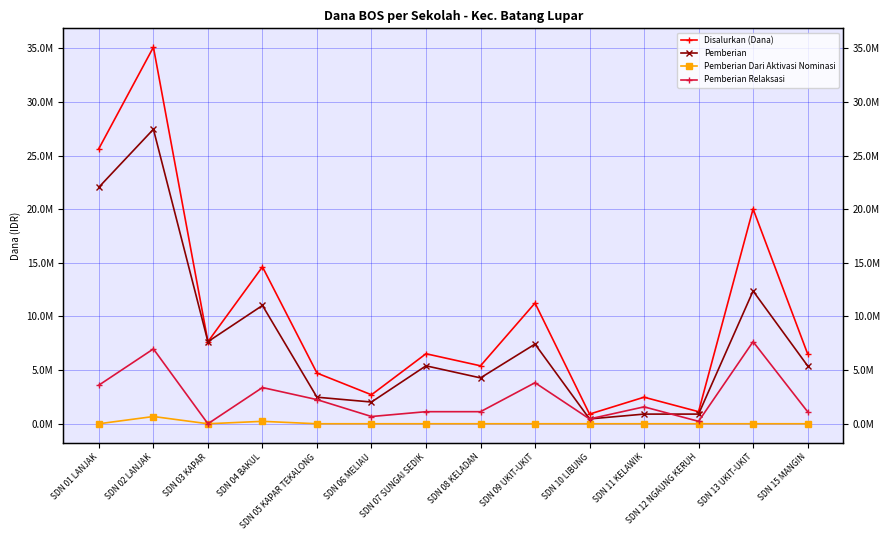

How many interior local peaks does the Disalurkan (Dana) series have?

6